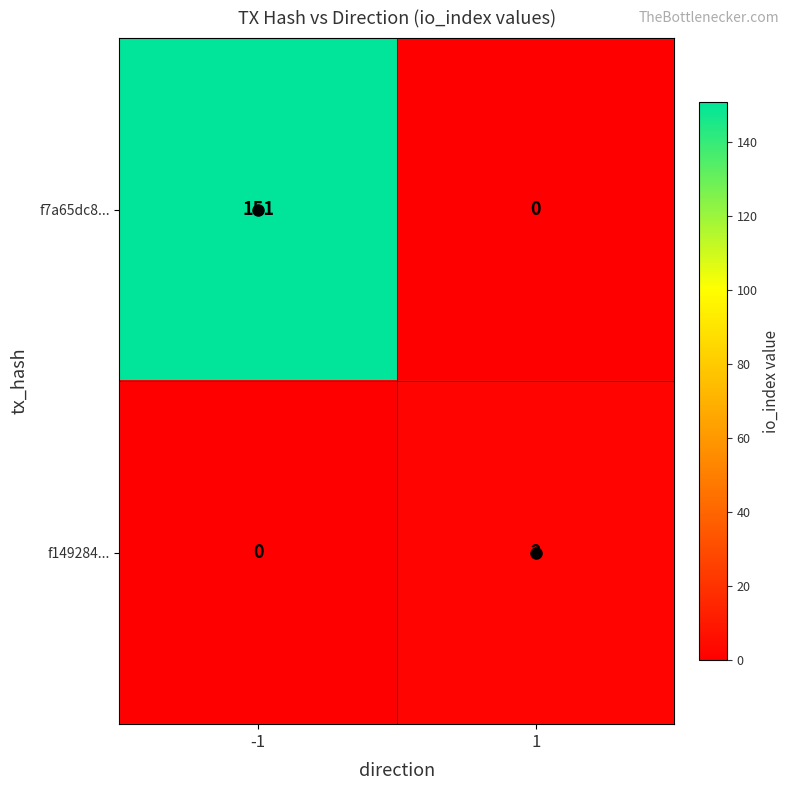

The value of f7a65dc8... at 1 is -97. True or false?

False